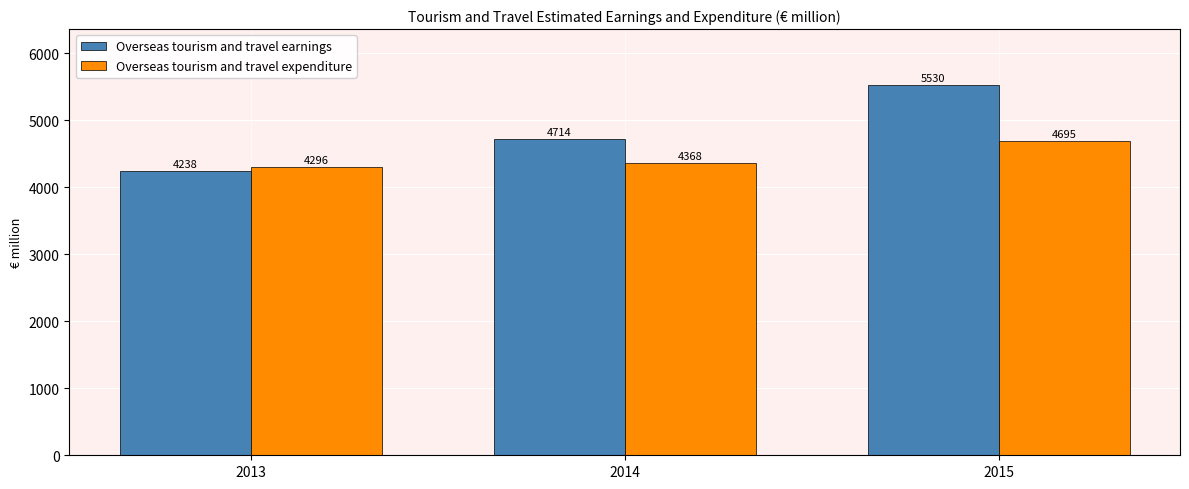

What is the total value across all series at 2014?

9082